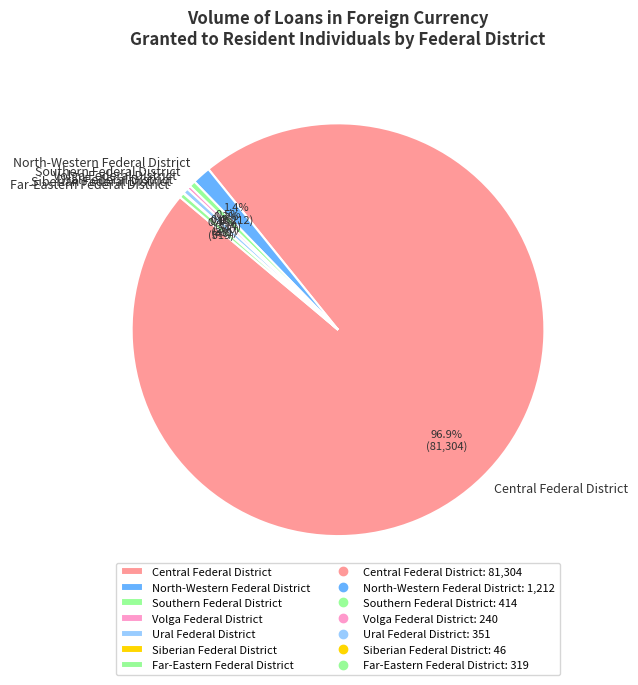

Which slice is the largest?

Central Federal District